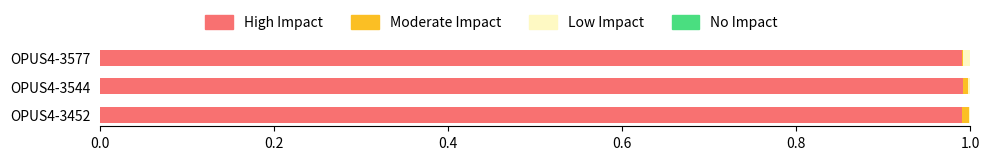

The High Impact series shows 1.0 at OPUS4-3544. True or false?

True